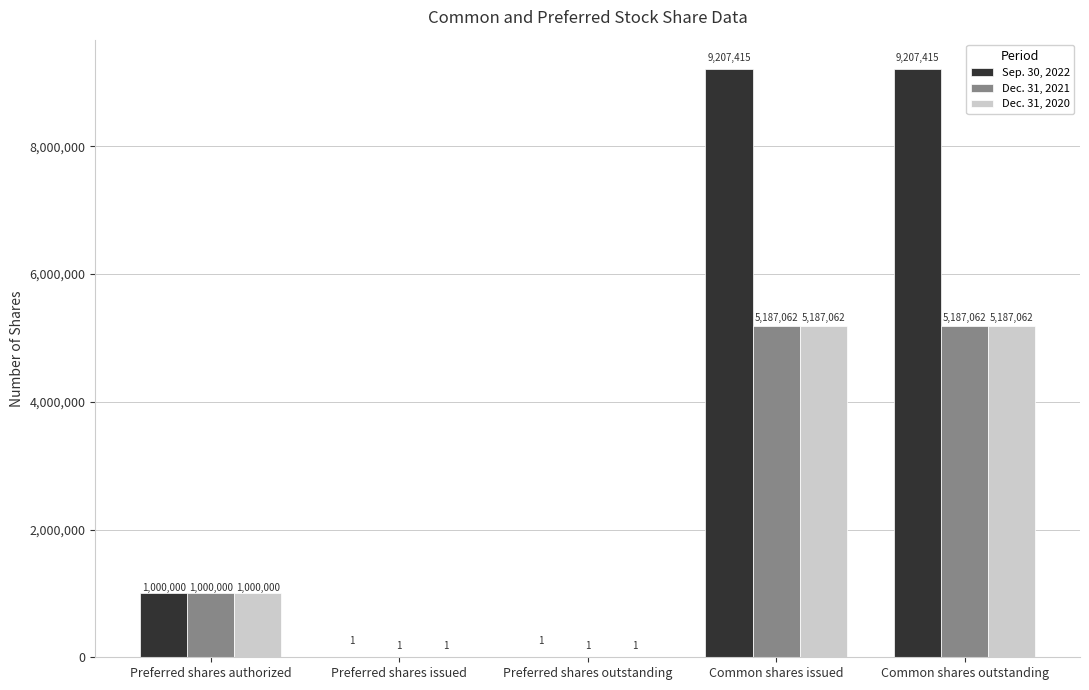

Where is Dec. 31, 2020 nearest to the value 2593531?

Preferred shares authorized